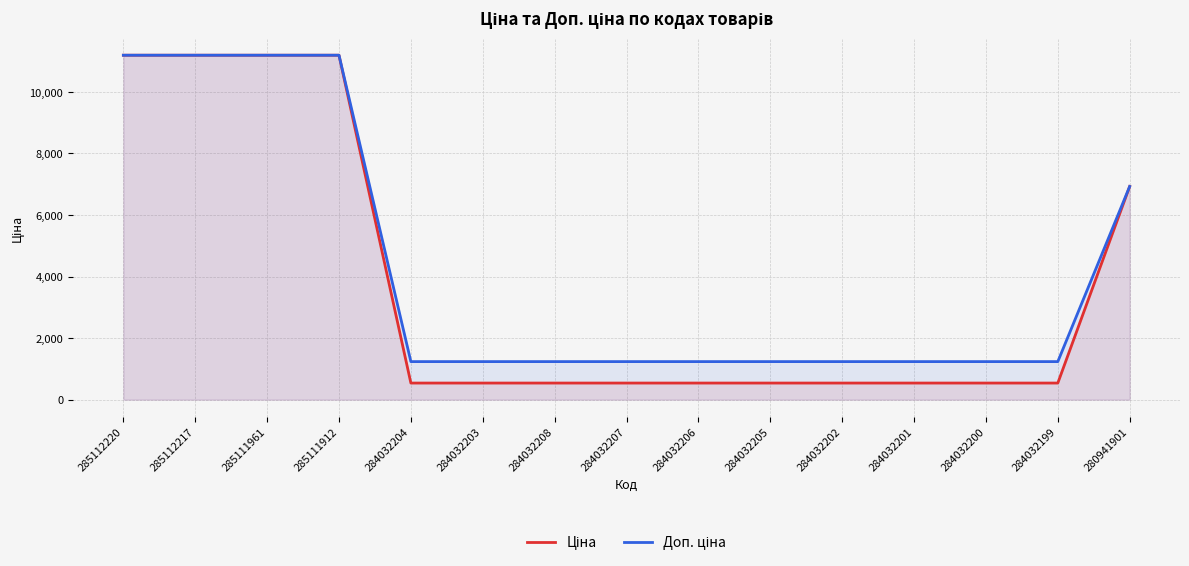

Which series changed the most between 284032205 and 284032199?

Ціна